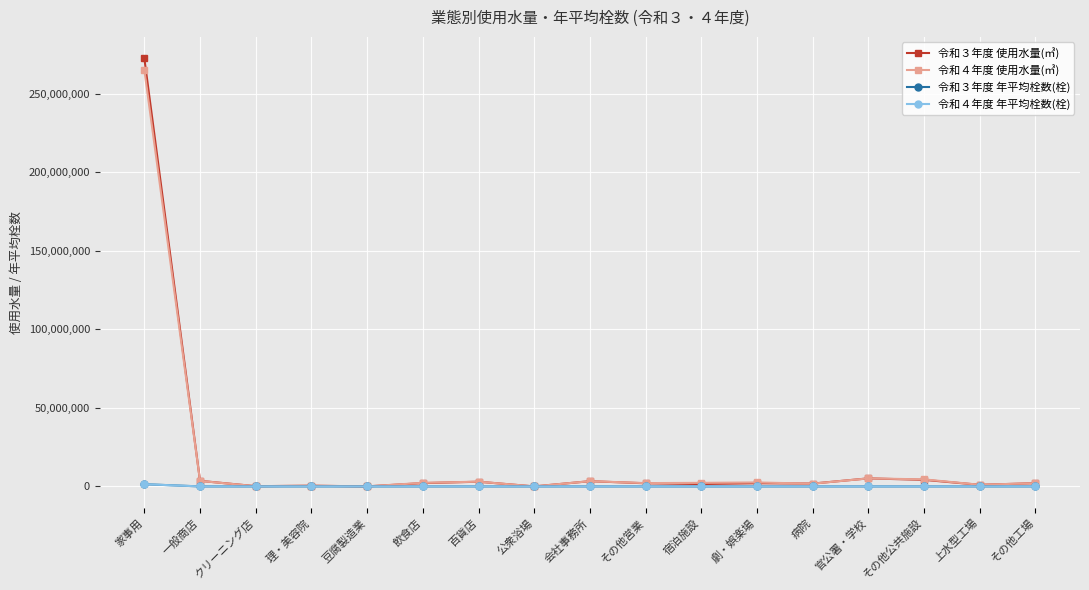

In 令和４年度 使用水量(㎥), how many points are higher than both neighbors (excluding endpoints)?

5